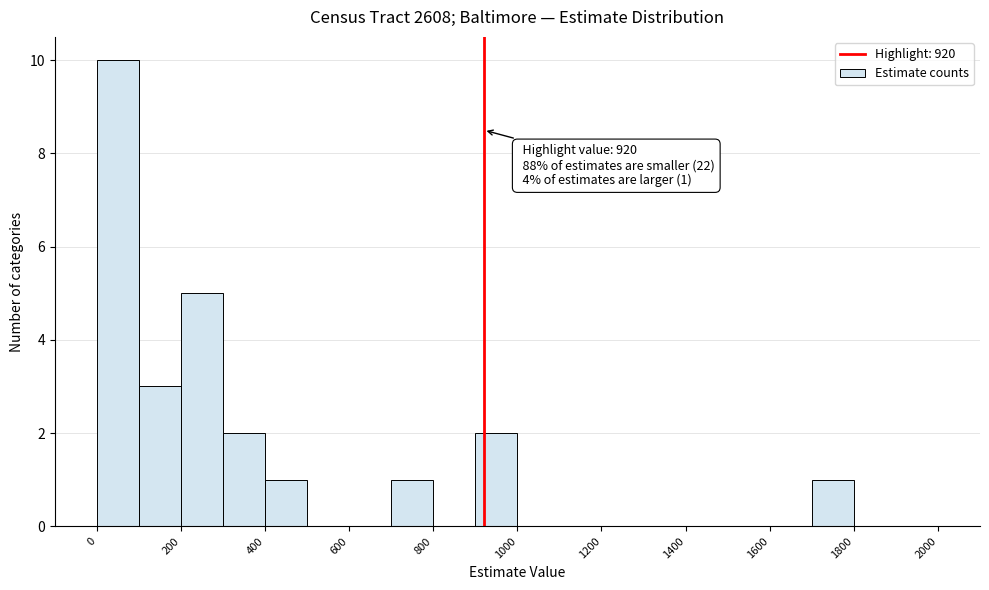

Which range on the x-axis has the tallest bar?

0 to 100